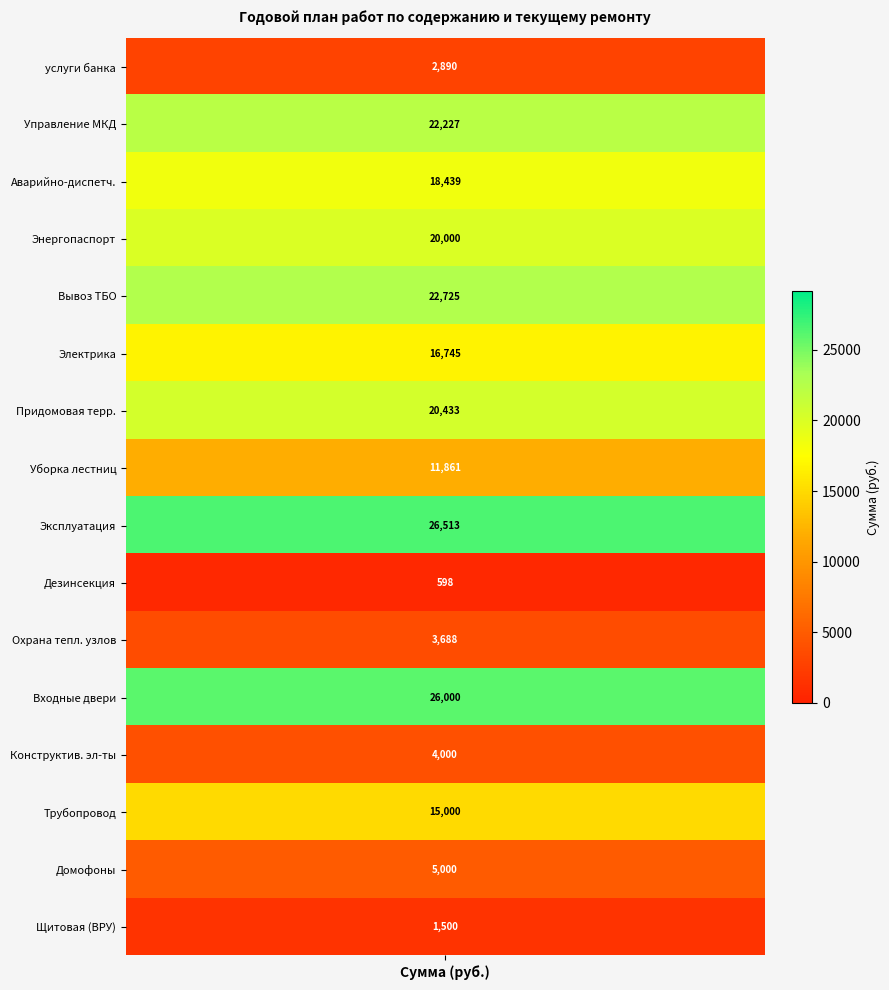

Which label corresponds to the largest value in the chart?

Эксплуатация здания и оборудования